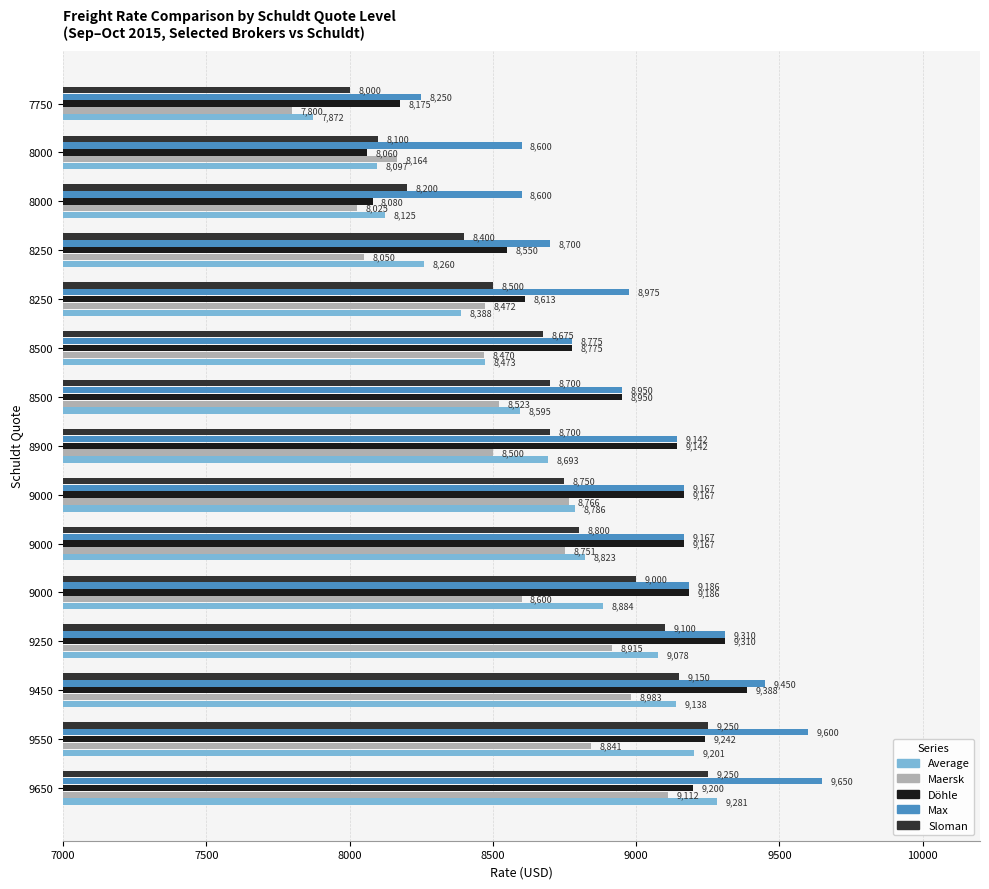

What is the lowest value of the Max series?

8250